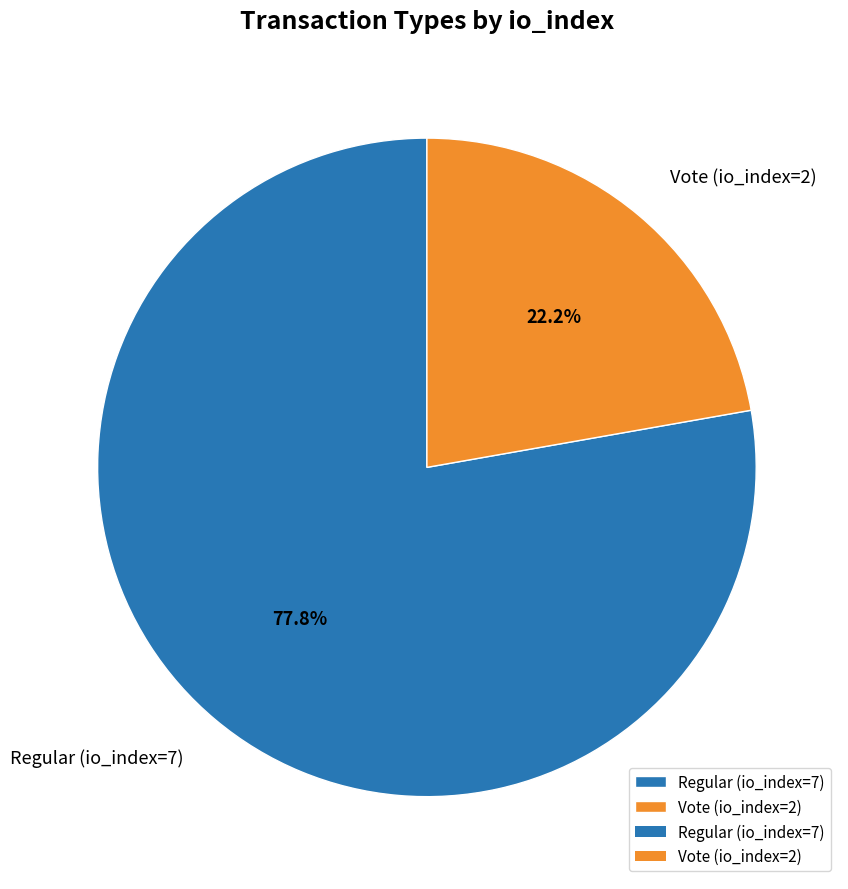

How many slices are in this pie chart?

2